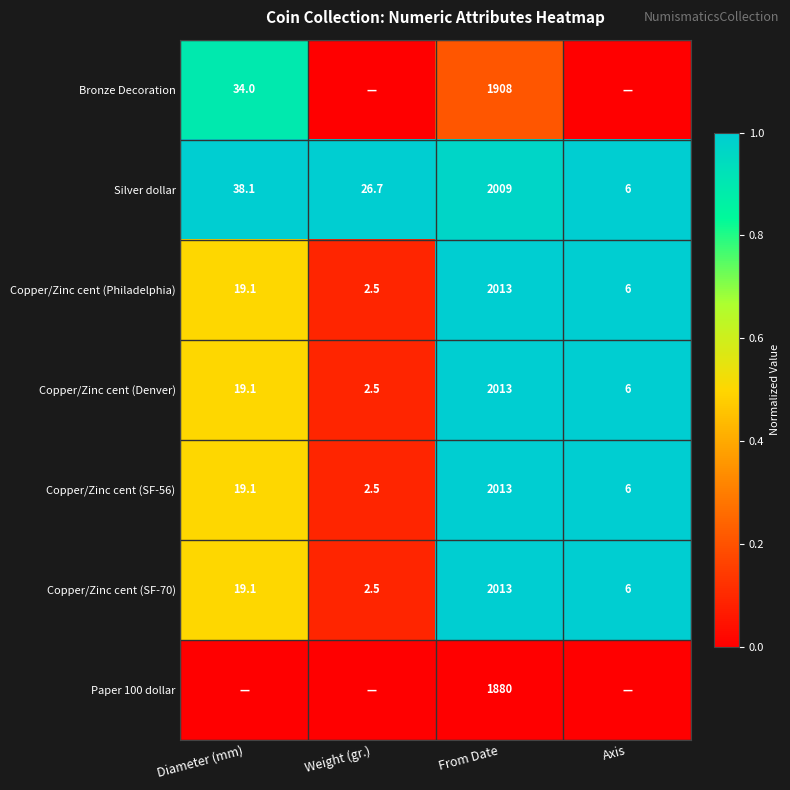

The Copper/Zinc cent (Denver) series shows 1.0 at Axis. True or false?

True